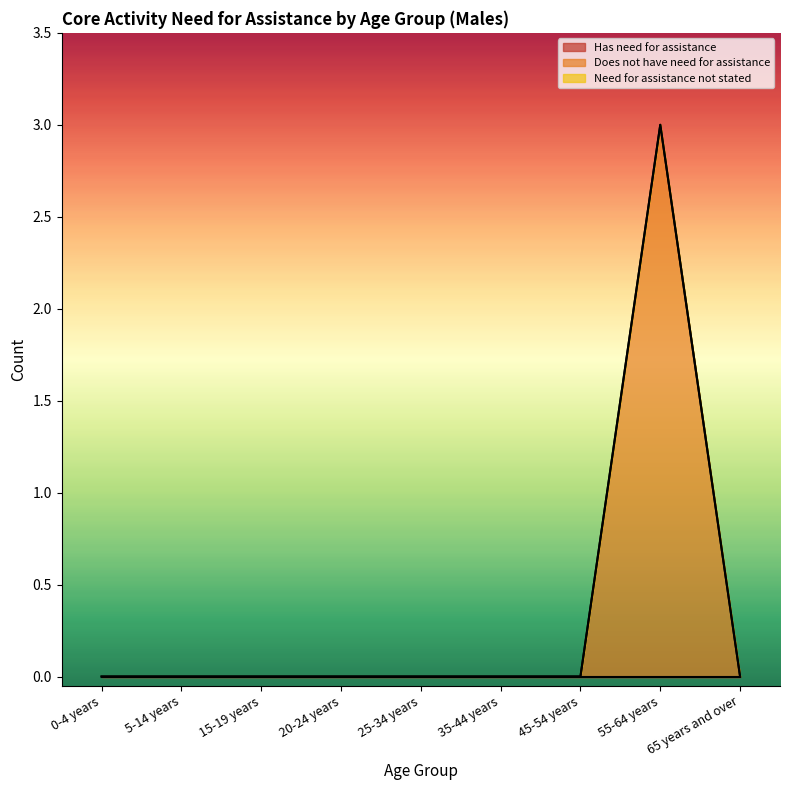

What is the label of the 9th point from the right?

0-4 years